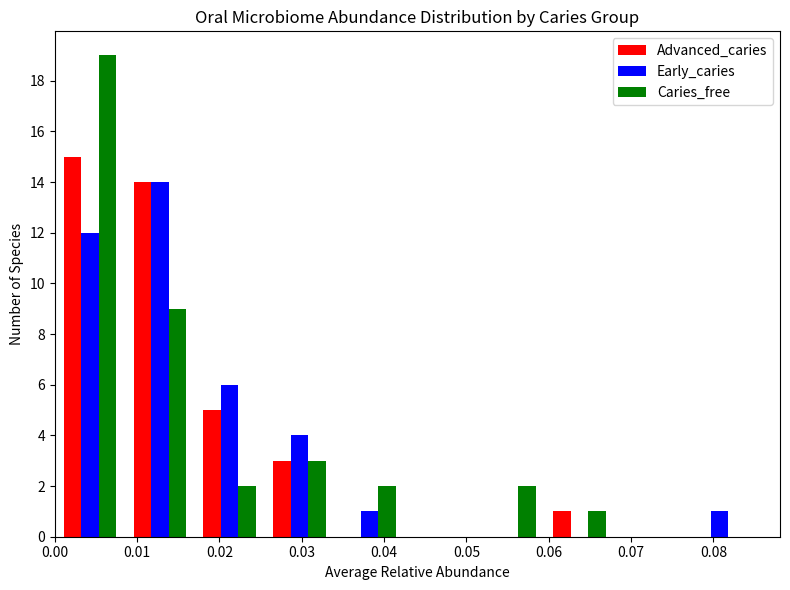

In the Advanced_caries series, which range on the x-axis has the tallest bar?

0.000 to 0.009